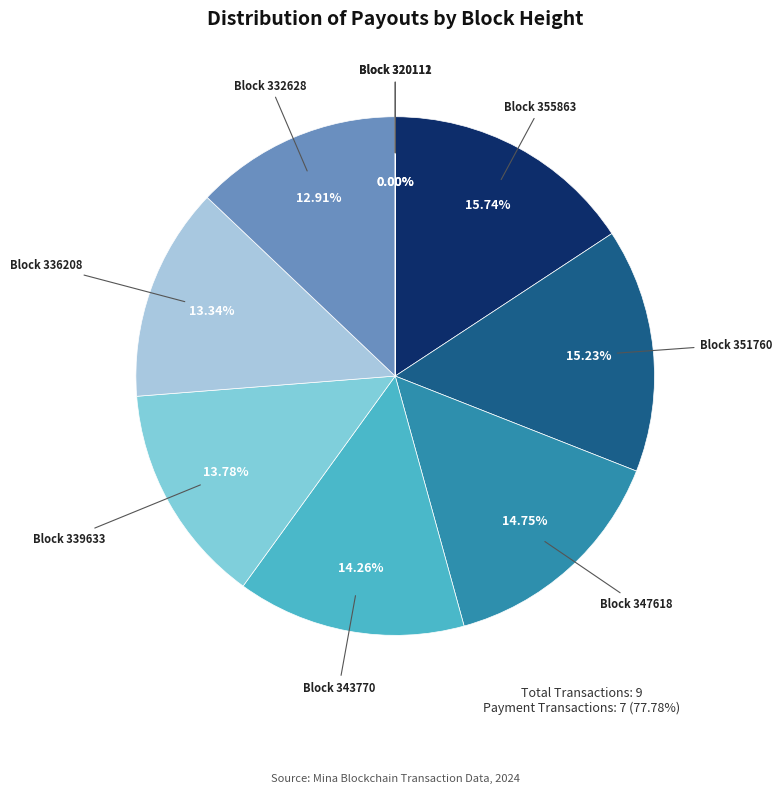

What is the largest slice in the pie chart?

355863